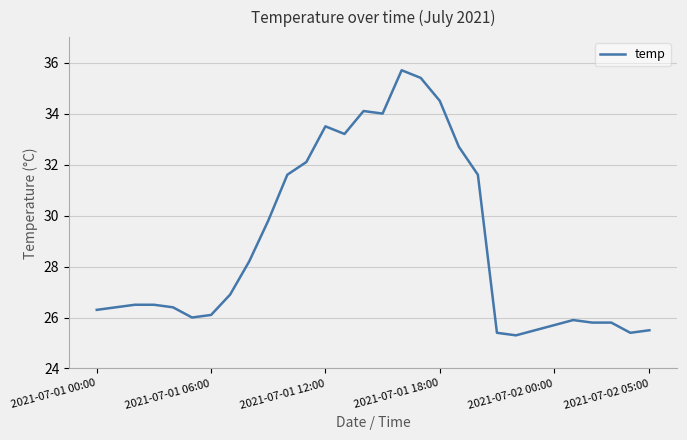

What is the difference between the maximum and minimum values?

10.4